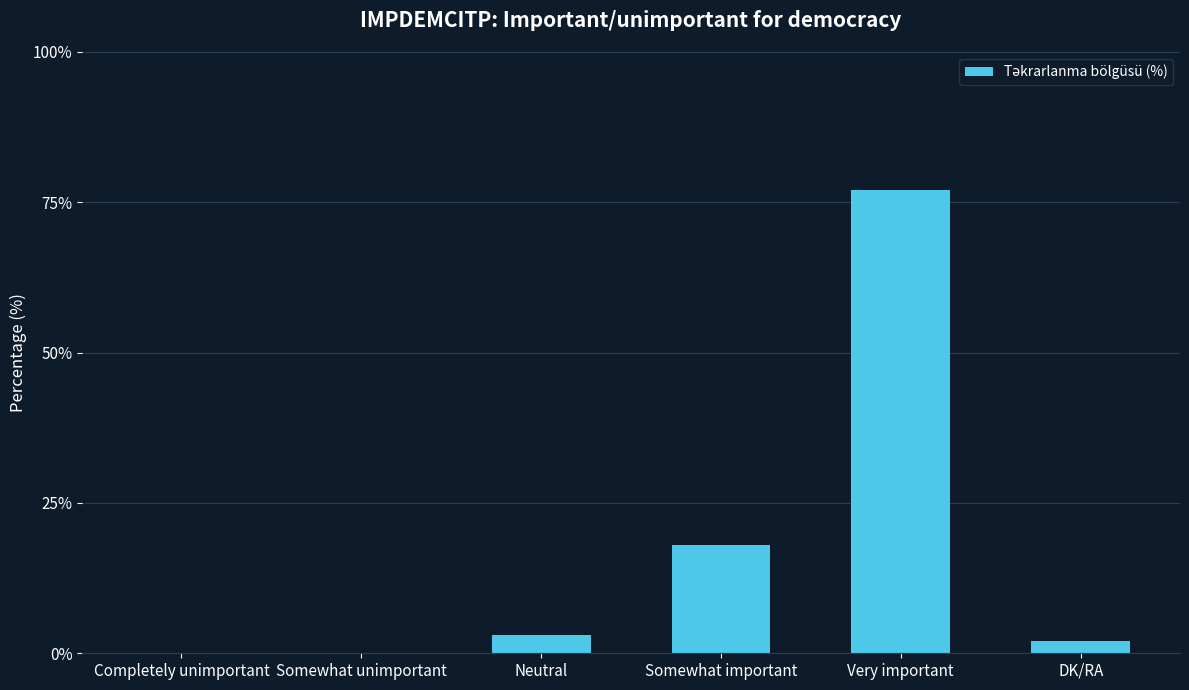

The value at Somewhat unimportant is 0. True or false?

True